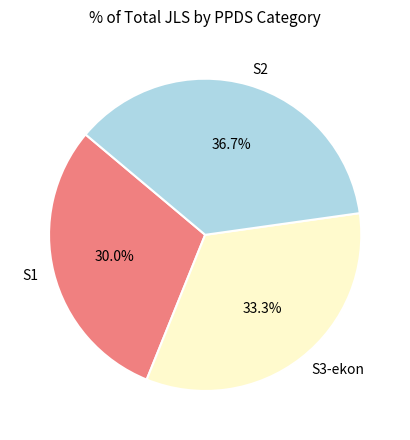

Which slice is the largest?

S2